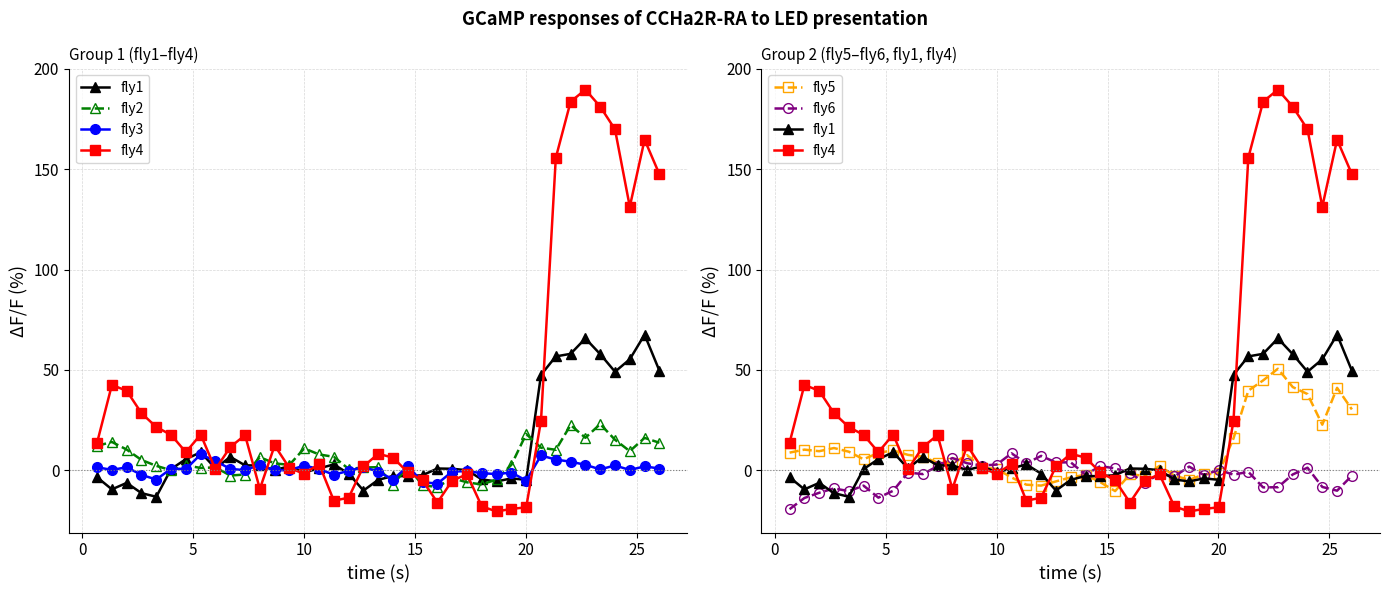

Is this an area chart (filled region under the line)?

No